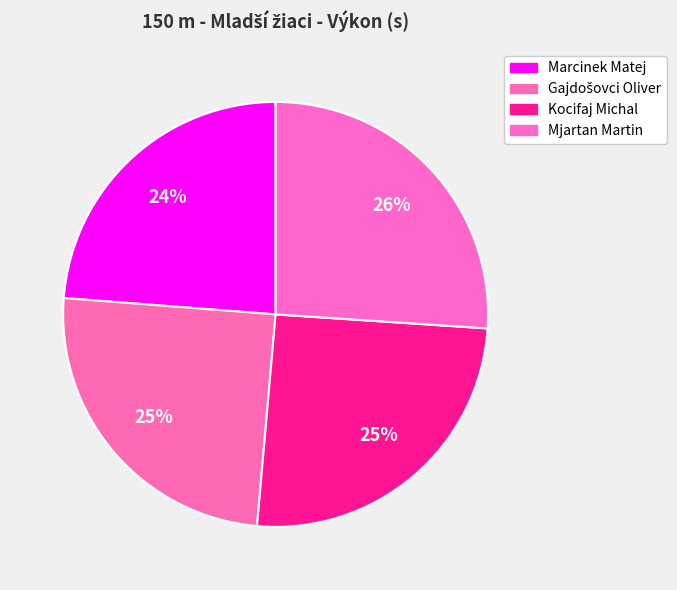

Rank the categories by value from highest to lowest.

Mjartan Martin, Kocifaj Michal, Gajdošovci Oliver, Marcinek Matej